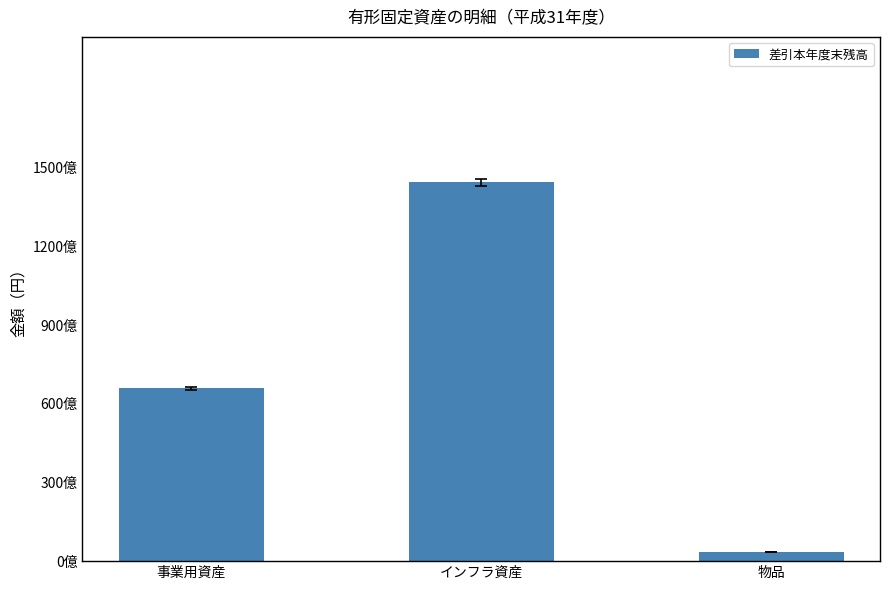

Where is the data nearest to the value 74024364432?

事業用資産